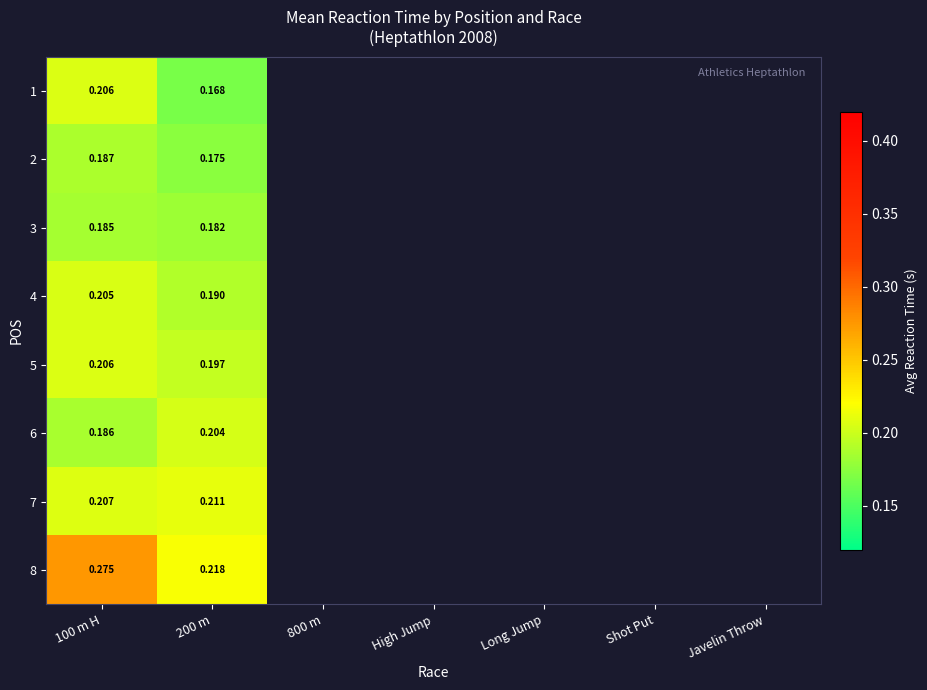

What is the maximum value for 2?

0.2